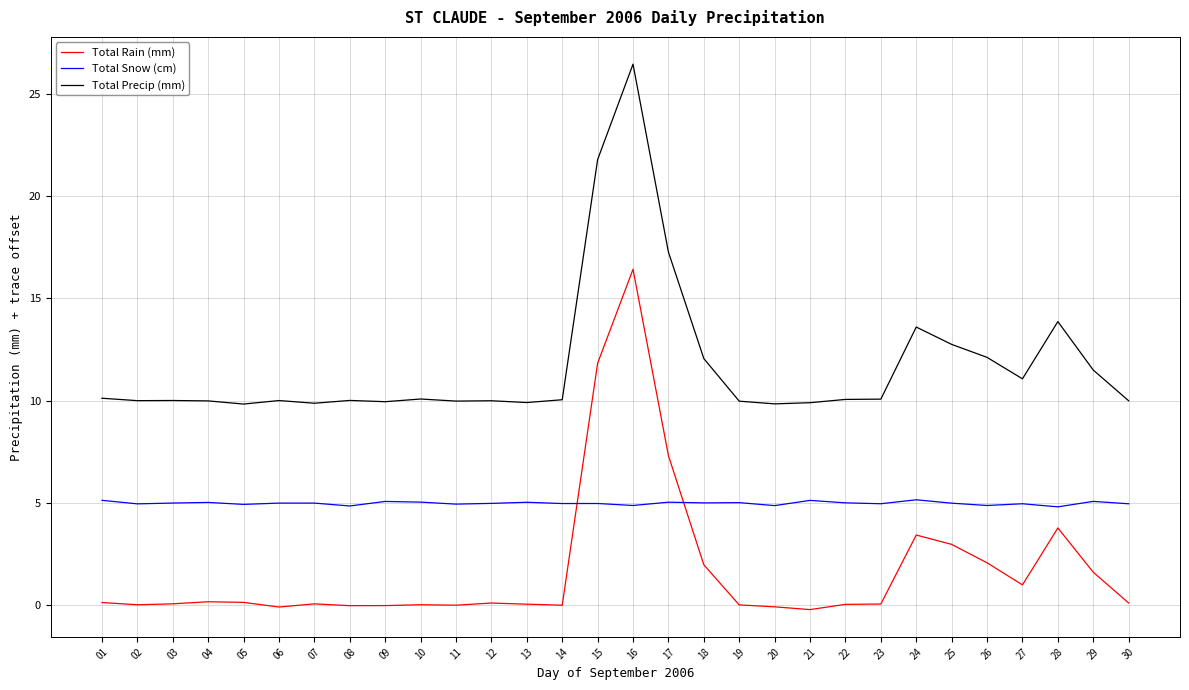

Reading right to left, what are all the values shown in this chart?

Total Rain (mm): 30=0.1	29=1.6	28=3.8	27=1.0	26=2.1	25=3.0	24=3.4	23=0.1	22=0.1	21=-0.2	20=-0.1	19=0.0	18=2.0	17=7.3	16=16.4	15=11.8	14=0.0	13=0.1	12=0.1	11=0.0	10=0.0	09=-0.0	08=-0.0	07=0.1	06=-0.1	05=0.1	04=0.2	03=0.1	02=0.0	01=0.1
Total Snow (cm): 30=5.0	29=5.1	28=4.8	27=5.0	26=4.9	25=5.0	24=5.2	23=5.0	22=5.0	21=5.1	20=4.9	19=5.0	18=5.0	17=5.0	16=4.9	15=5.0	14=5.0	13=5.0	12=5.0	11=4.9	10=5.0	09=5.1	08=4.9	07=5.0	06=5.0	05=4.9	04=5.0	03=5.0	02=5.0	01=5.1
Total Precip (mm): 30=10.0	29=11.5	28=13.9	27=11.1	26=12.1	25=12.8	24=13.6	23=10.1	22=10.1	21=9.9	20=9.8	19=10.0	18=12.1	17=17.3	16=26.4	15=21.8	14=10.1	13=9.9	12=10.0	11=10.0	10=10.1	09=10.0	08=10.0	07=9.9	06=10.0	05=9.8	04=10.0	03=10.0	02=10.0	01=10.1